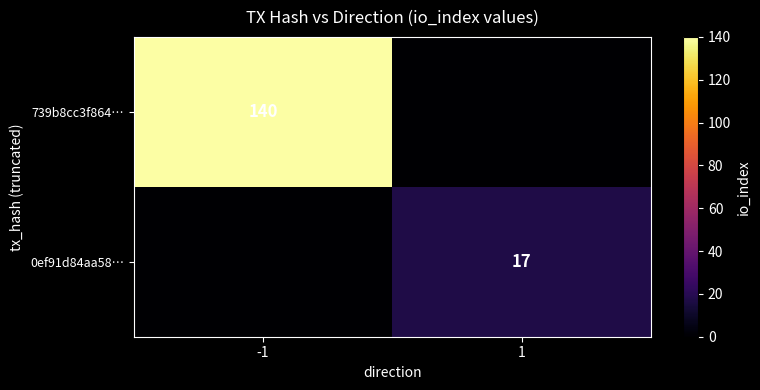

True or false: 739b8cc3f864… has a value of 140 at -1.

True